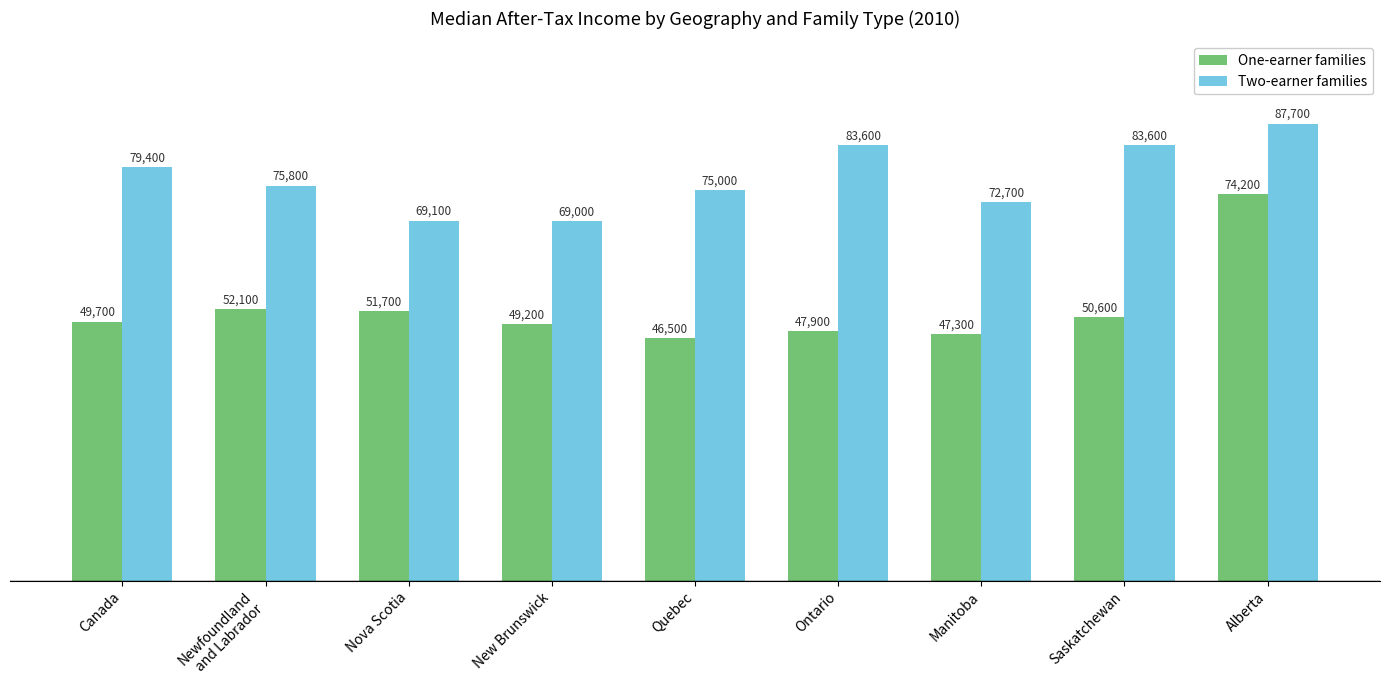

Between Canada and Nova Scotia, which series saw the biggest shift?

Two-earner families